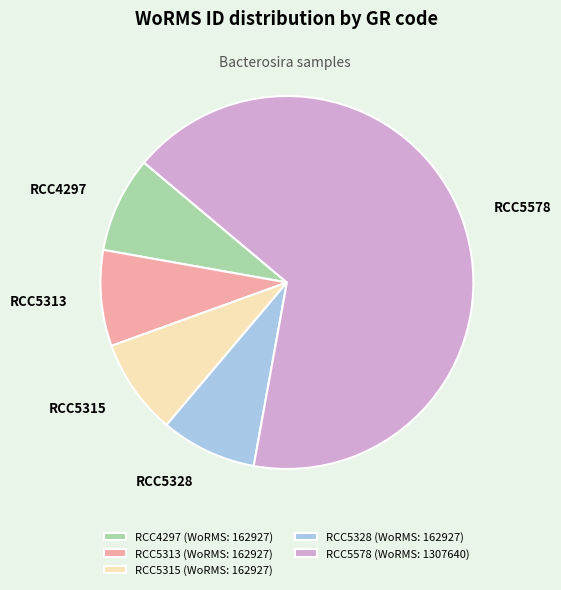

Does RCC5578 account for over 50% of the chart?

Yes